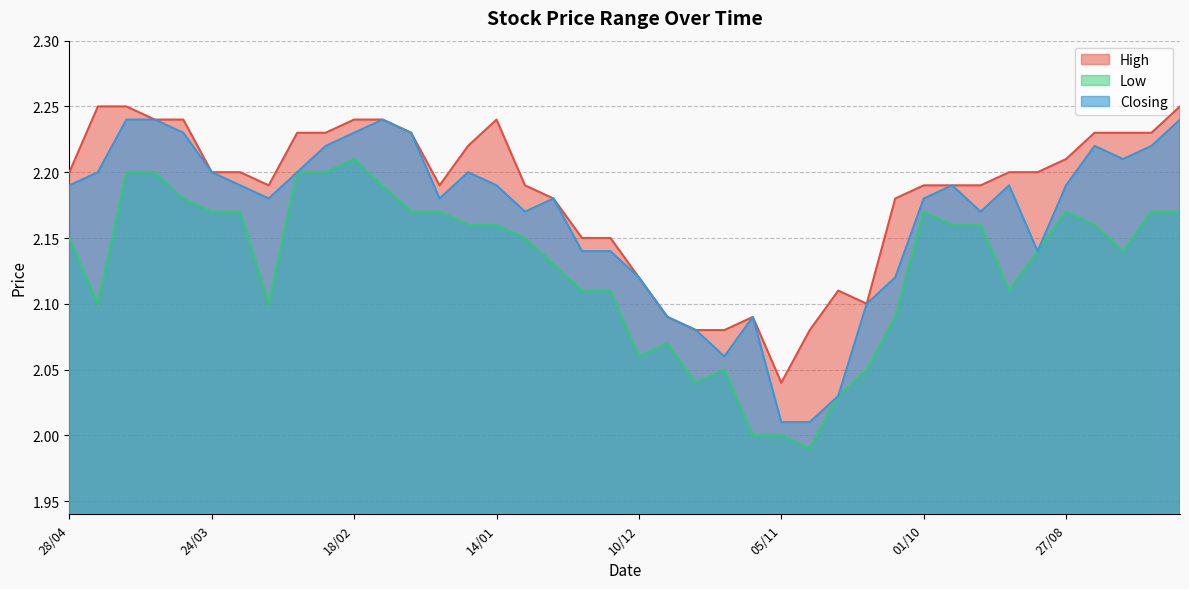

True or false: Closing has a value of 1.0 at 30/07.

False